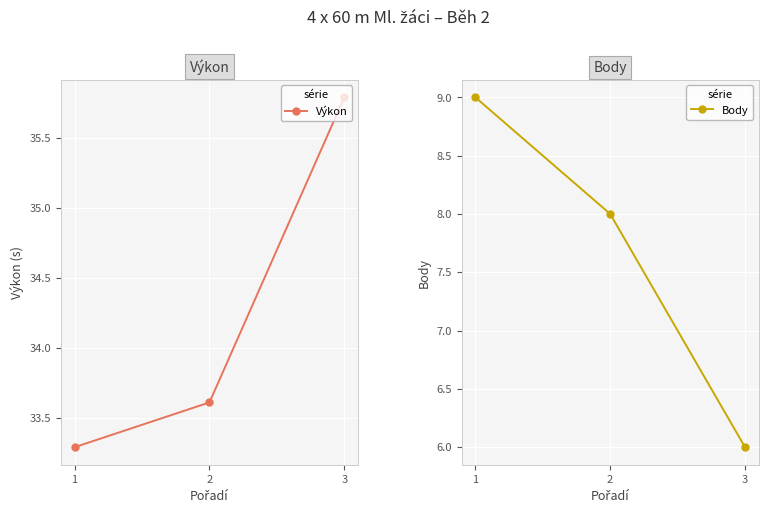

What is the difference between the maximum and minimum values in the Body series?

3